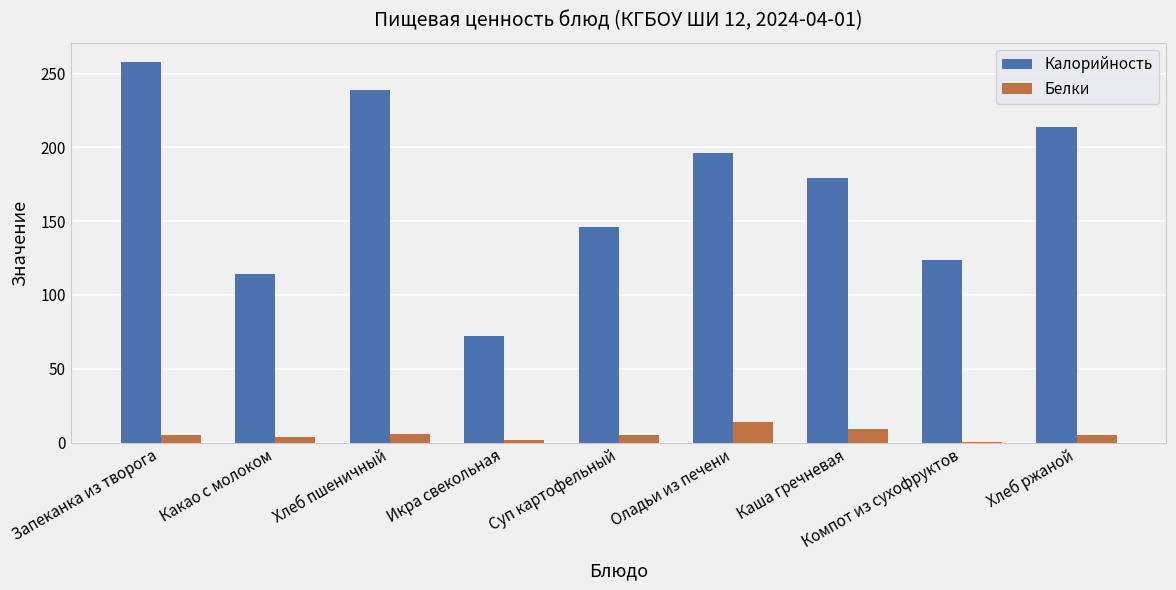

What value does the Белки series have at Суп картофельный?

5.0